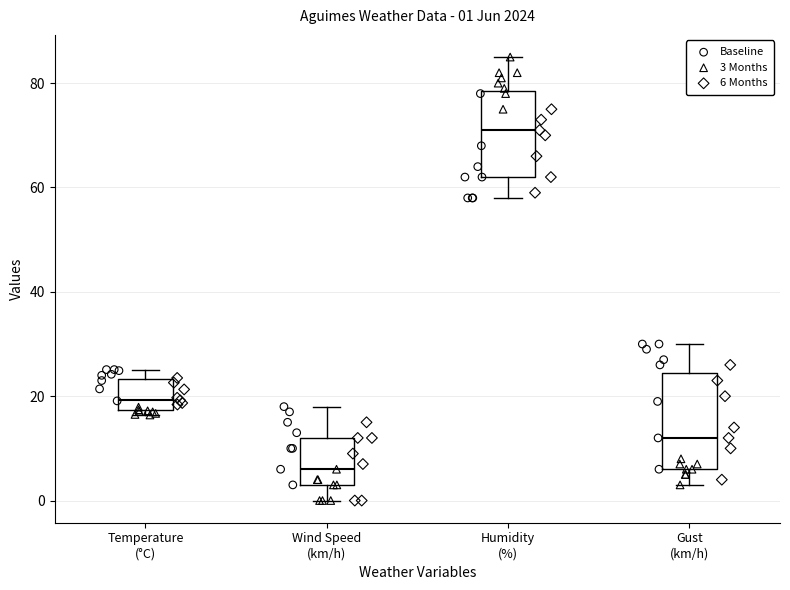

Which box is the tallest, from its lower edge to its upper edge?

Gust (km/h)